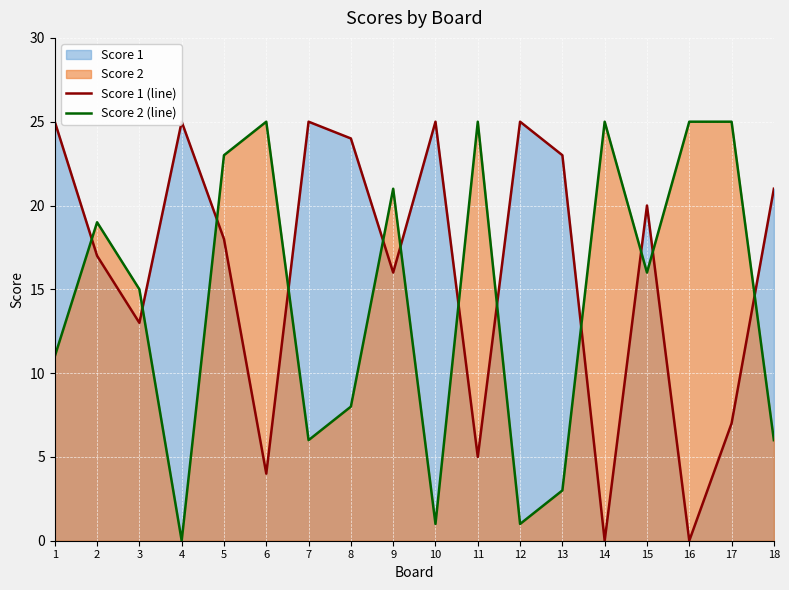

True or false: Score 2 (line) has a value of 25 at 16.

True